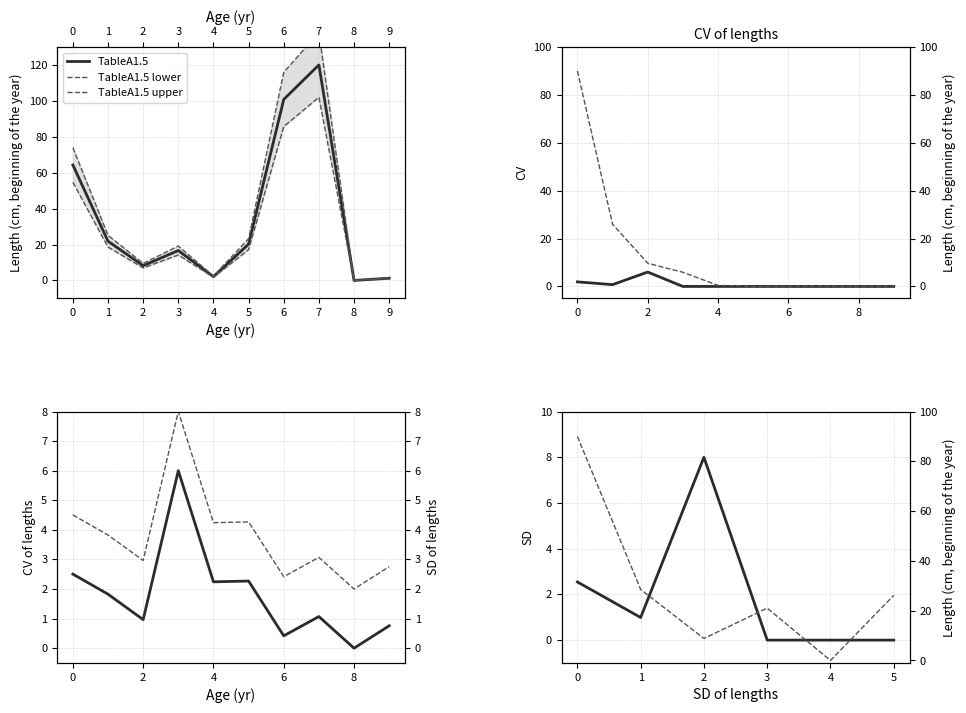

Reading left to right, transcribe all the data shown in this chart.

TableA1.5: 64.3	21.8	8.2	16.7	2.1	20.2	100.8	120.0	0.0	1.2
TableA1.6: 90.0	26.0	9.7	5.9	0.5	0.0	0.1	0.1	0.1	0.1
TableA1.6_pct: 1.9	0.7	6.0	0.0	0.0	0.0	0.0	0.0	0.0	0.0